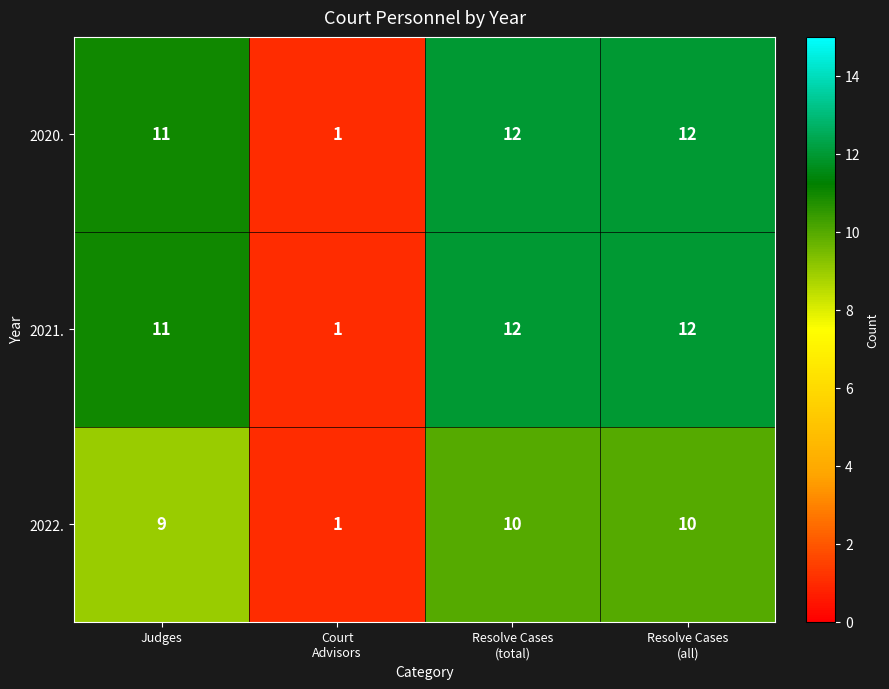

What is the greatest value displayed?

12